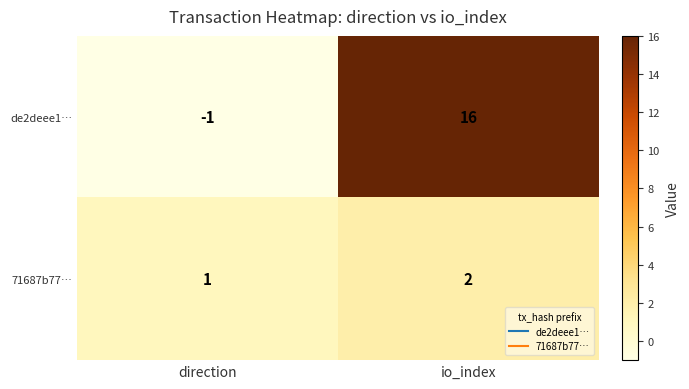

At which category is the sum across all series the highest?

io_index